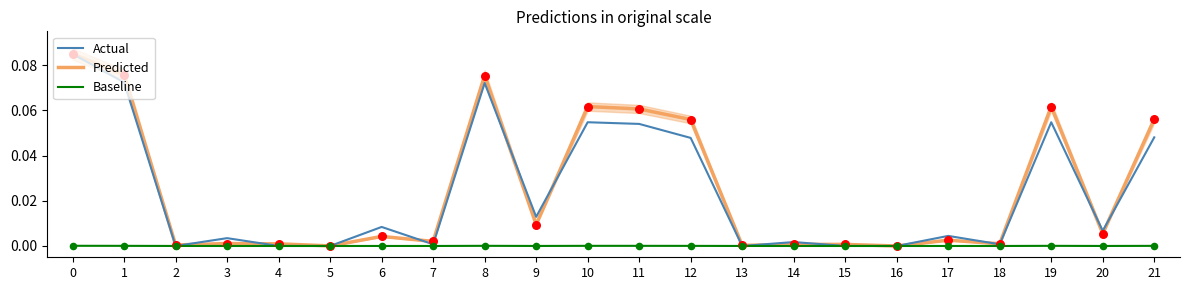

Is the value of Predicted at 7 greater than the value of Baseline at 16?

Yes